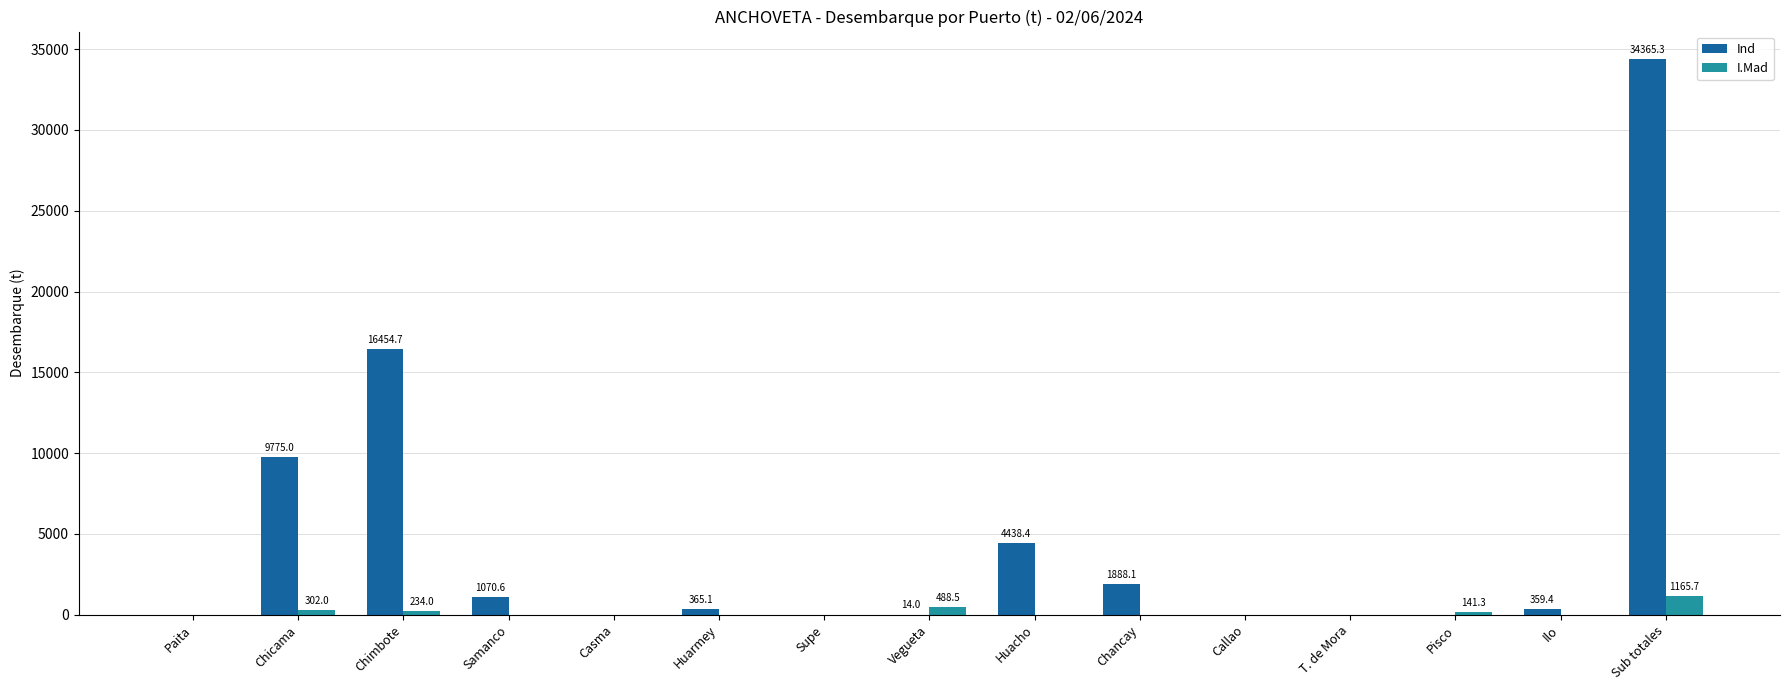

What is the sum of all I.Mad values?

2331.5